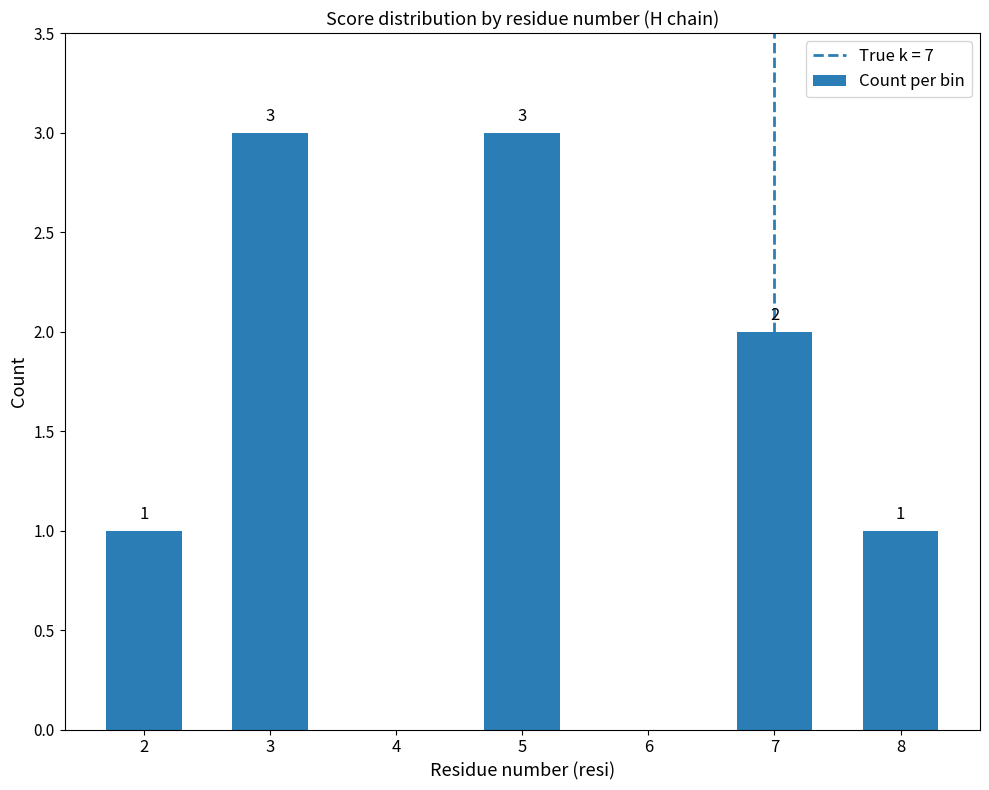

Read the value at 8.

1